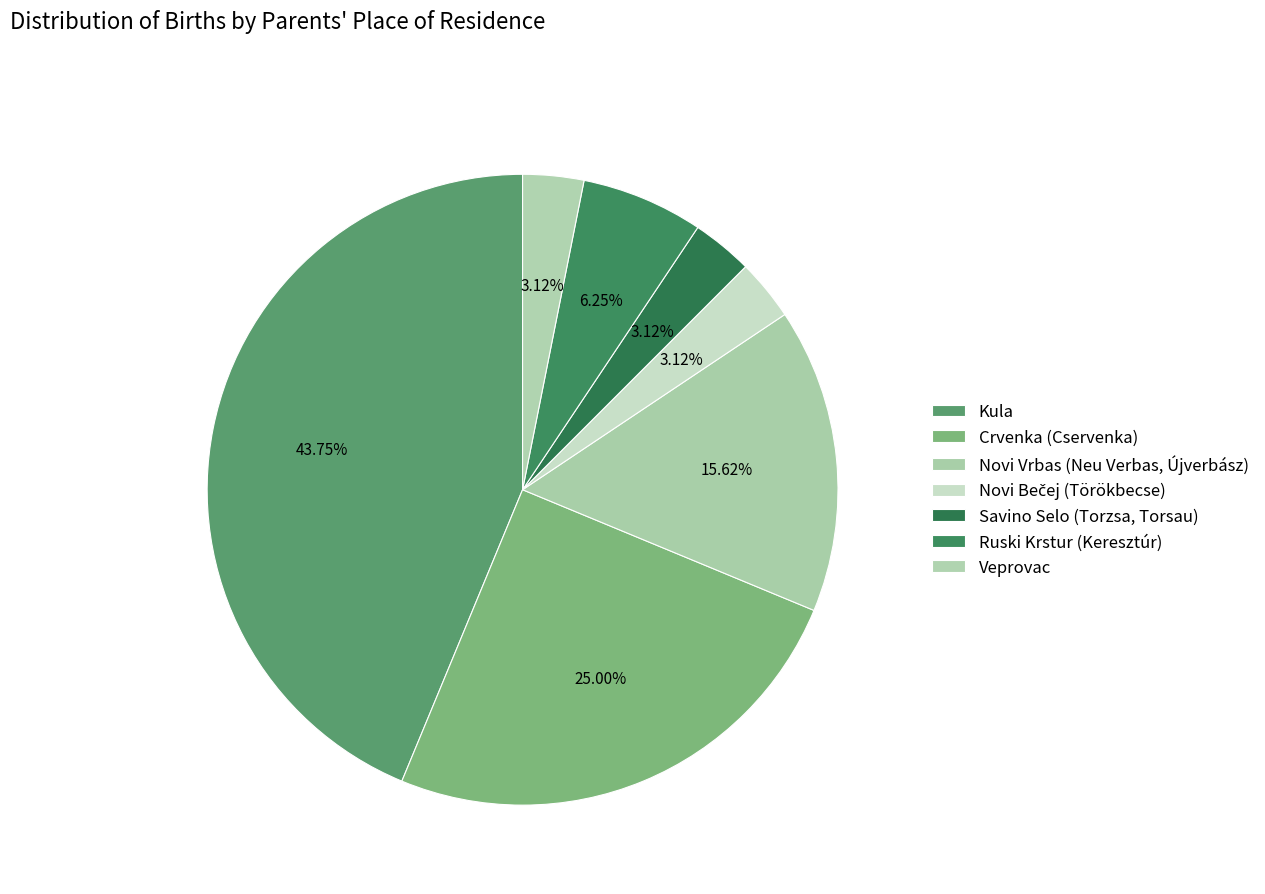

To the nearest percent, what portion does Veprovac represent?

3%